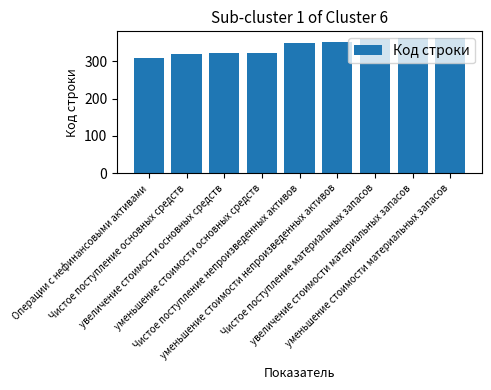

What is the maximum value shown in the chart?

362